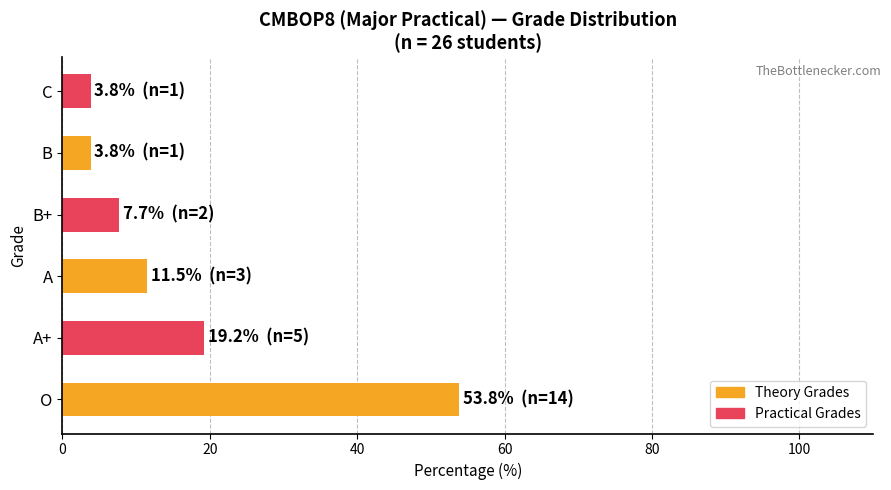

Read the value at O.

53.8